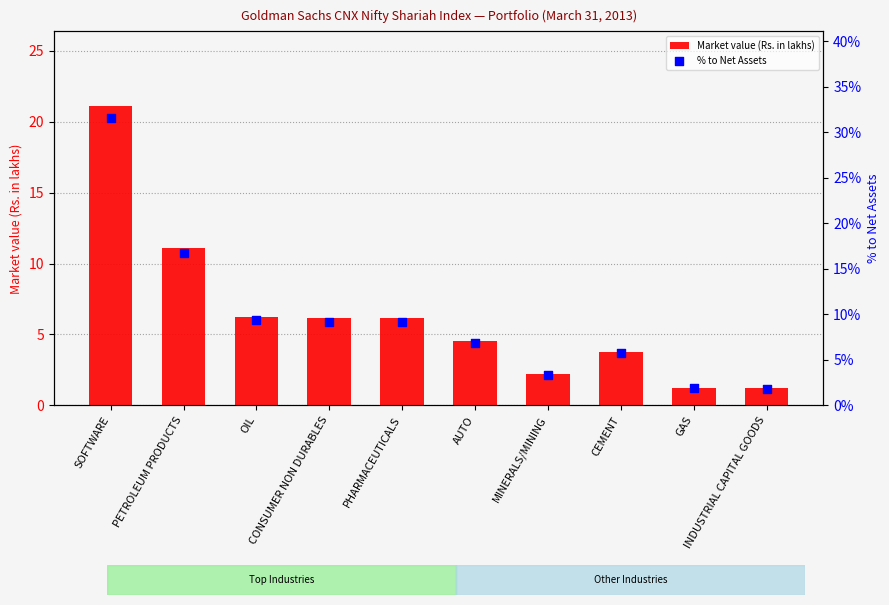

Is the value of % to Net Assets at PHARMACEUTICALS greater than the value of Market value (Rs. in lakhs) at GAS?

Yes